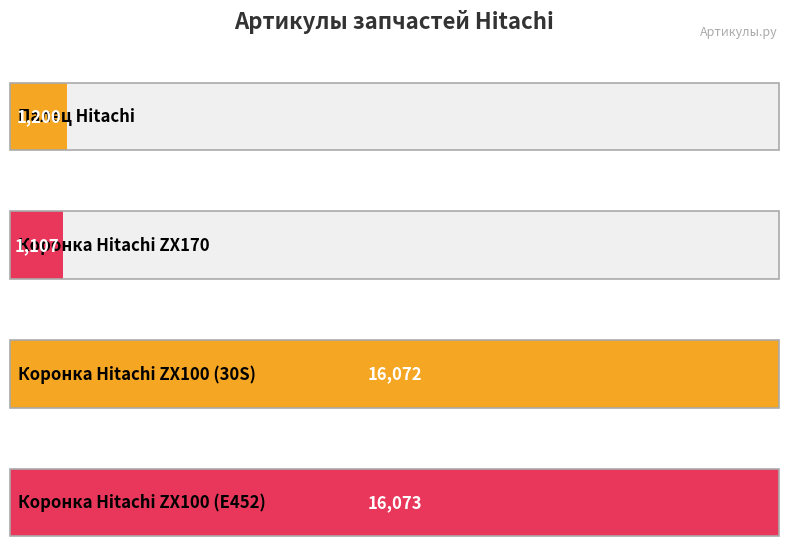

What is the greatest value displayed?

16073